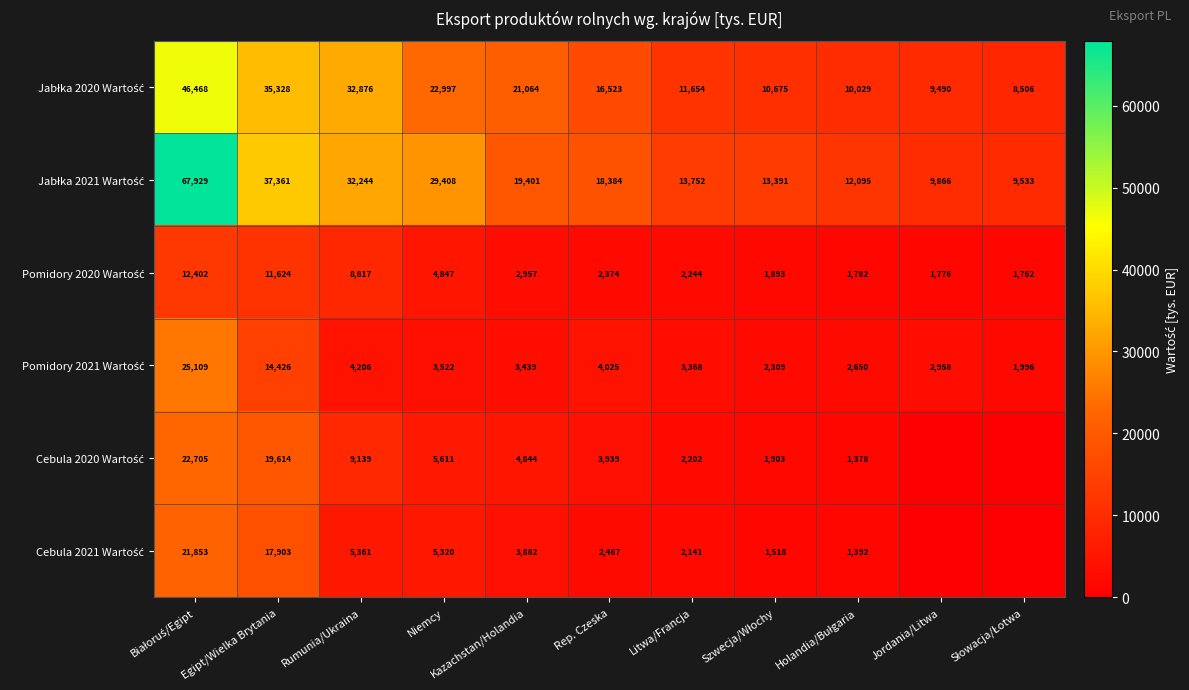

What is the total value across all series at Rumunia/Ukraina?

92643